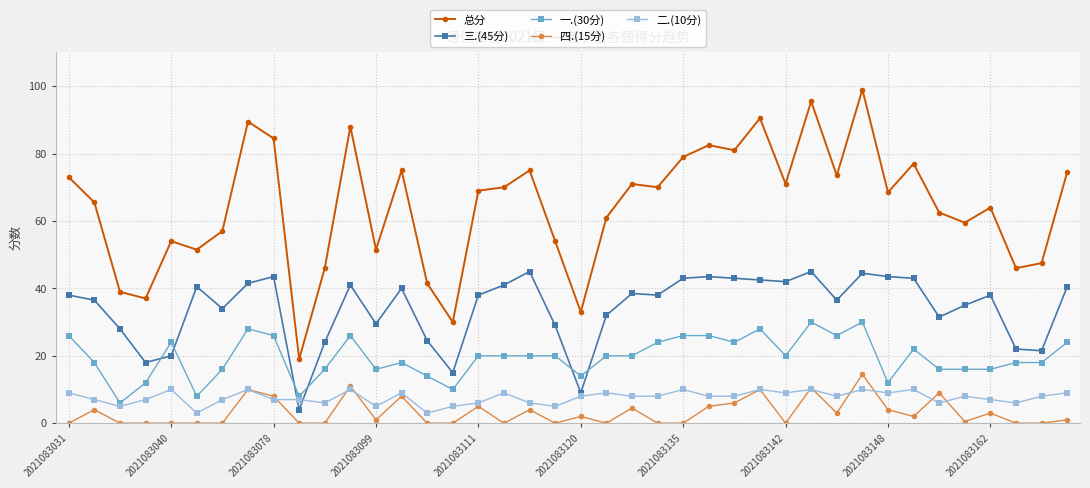

In 总分, how many points are higher than both neighbors (excluding endpoints)?

12